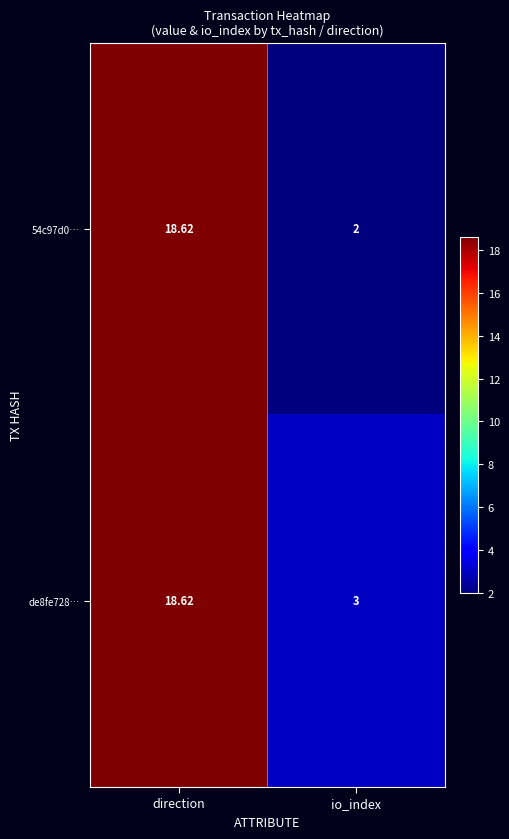

List the labels in order of de8fe728… value, smallest first.

io_index, direction